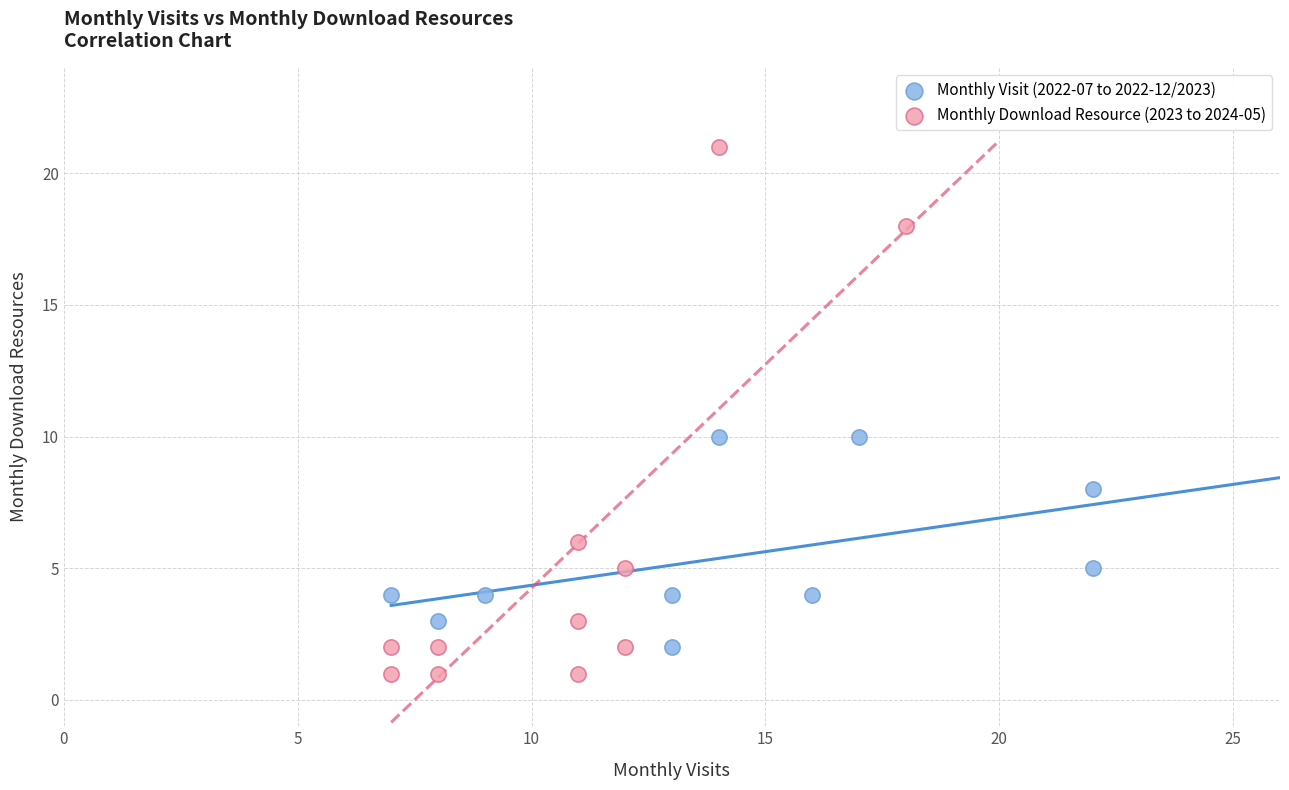

Which series contains the highest Y value?

Monthly Download Resource (2023 to 2024-05)